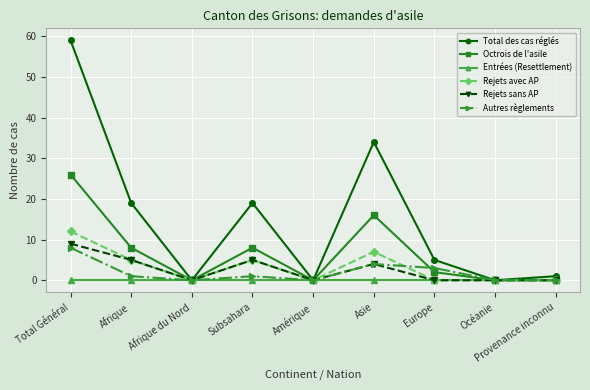

What is the label of the 6th point from the right?

Subsahara